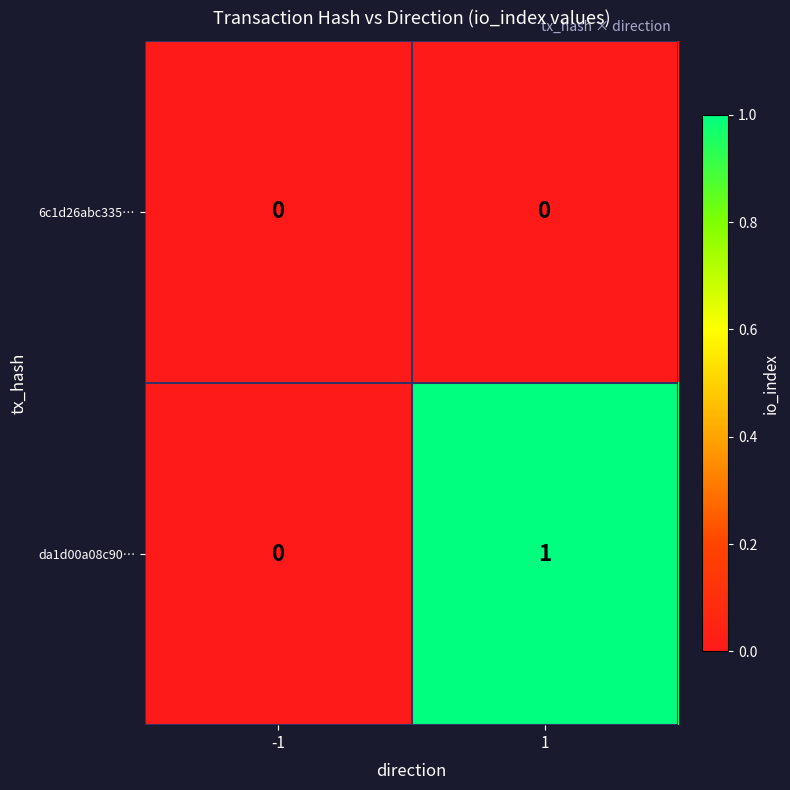

Reading left to right, transcribe all the data shown in this chart.

6c1d26abc335…: 0	0
da1d00a08c90…: 0	1